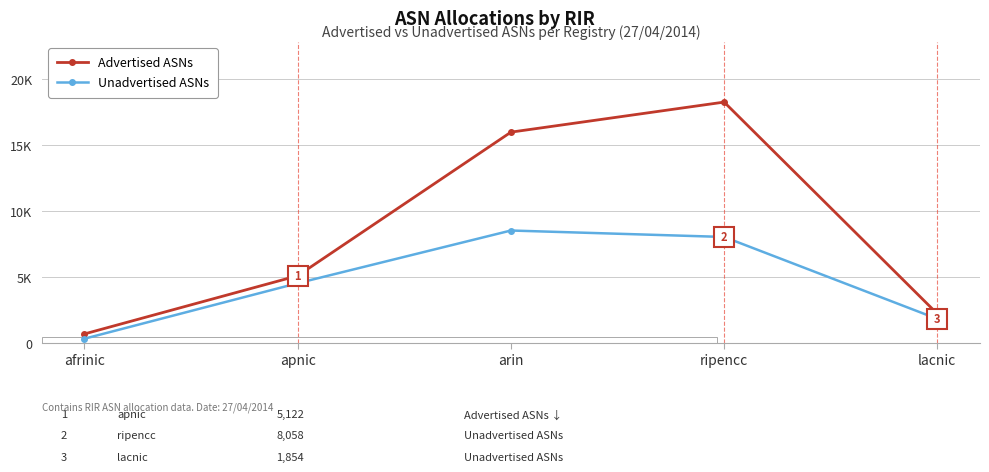

Where does the Advertised ASNs series first go above 5122?

arin